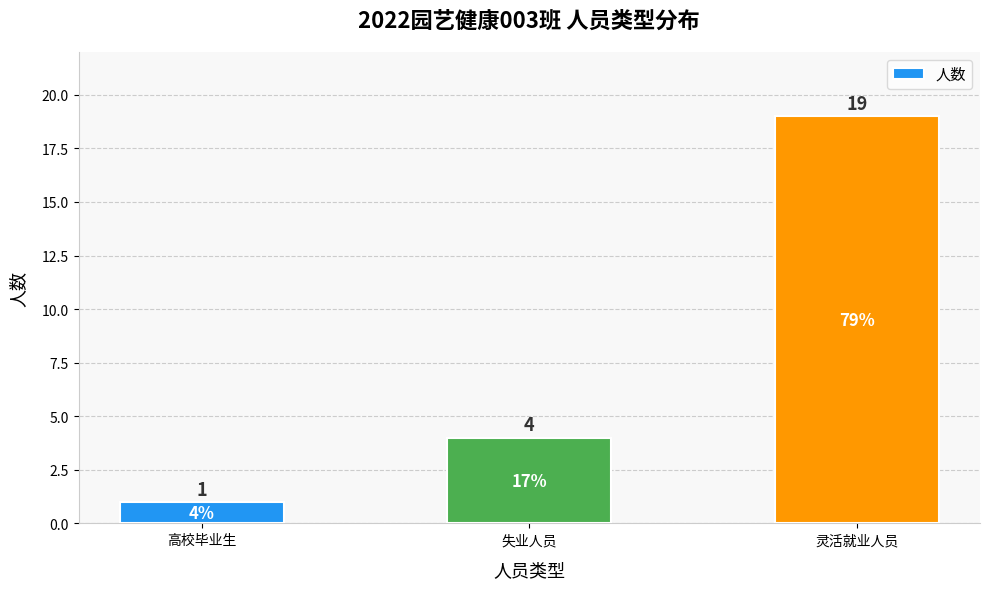

List the labels in order of value, largest first.

灵活就业人员, 失业人员, 高校毕业生